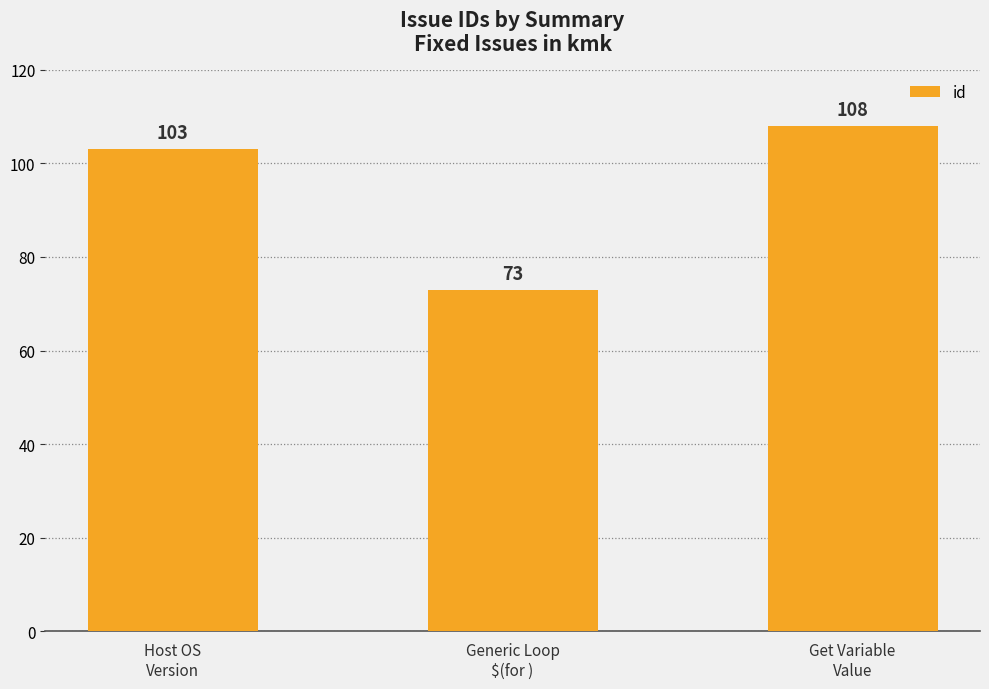

What position from the left is Host OS
Version?

1